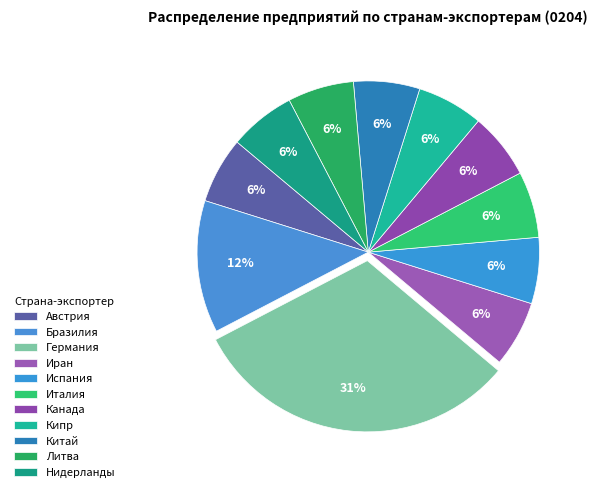

To the nearest percent, what percentage of the pie is Канада?

6%